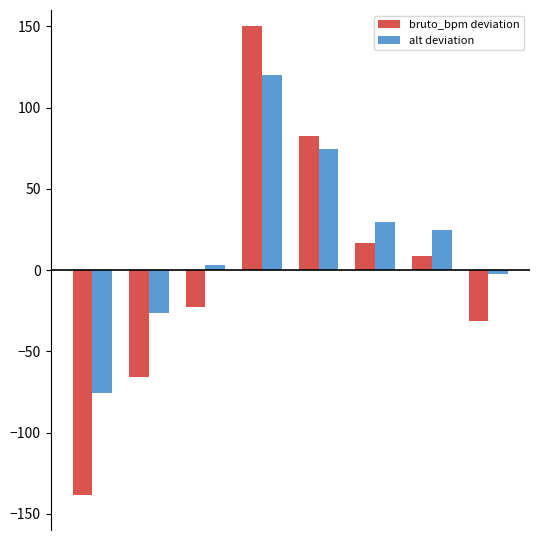

List the series in order of their peak value, lowest first.

alt deviation, bruto_bpm deviation